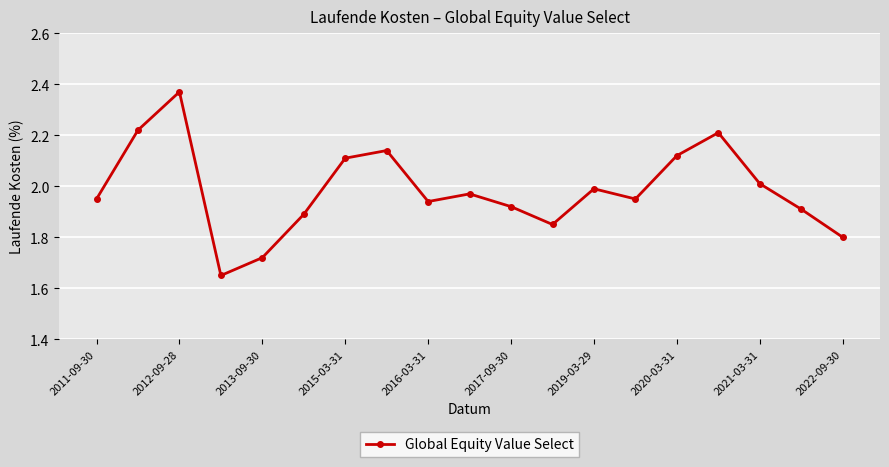

What is the value of the 19th point from the left?

1.8